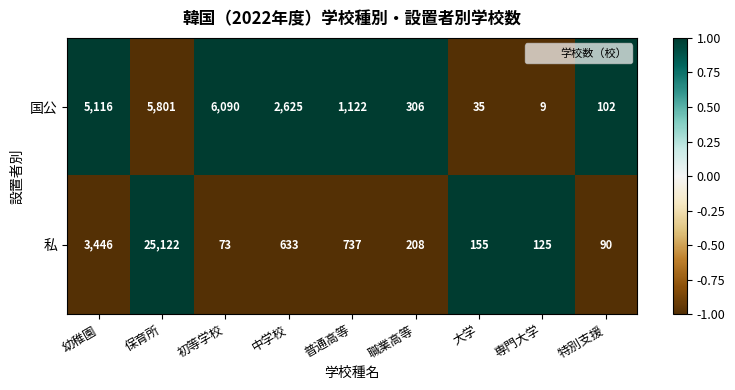

At which label does 国公 reach its minimum?

専門大学